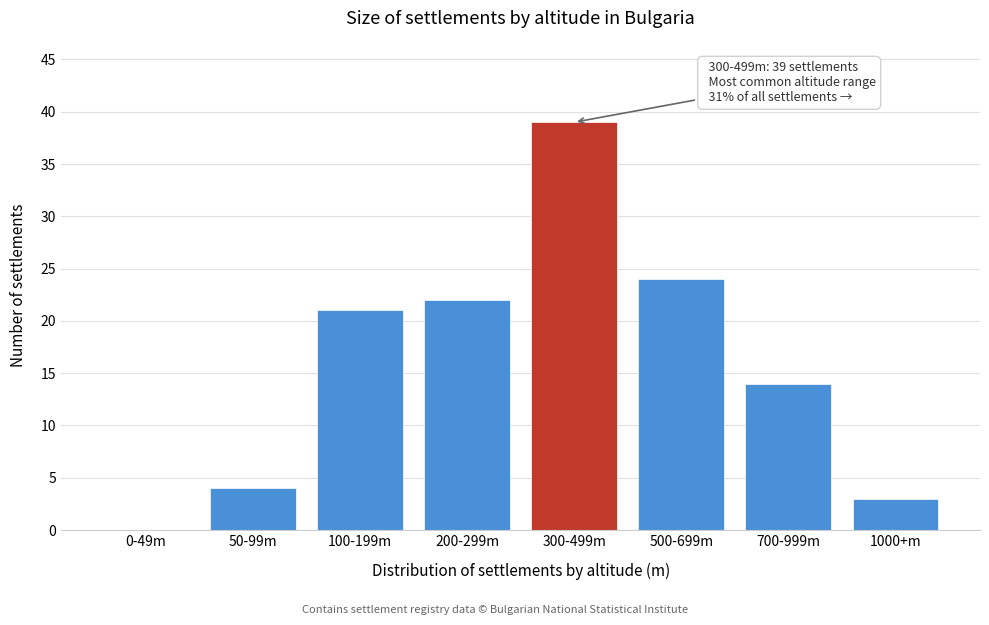

Reading right to left, transcribe all the data shown in this chart.

1000+m=3	700-999m=14	500-699m=24	300-499m=39	200-299m=22	100-199m=21	50-99m=4	0-49m=0